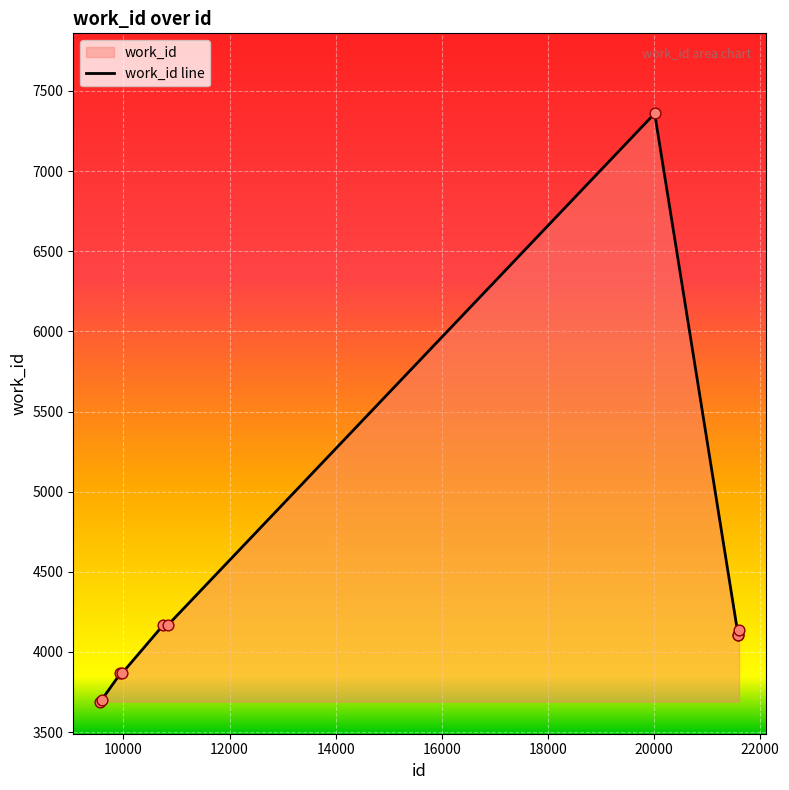

Between 10836 and 9972, which is larger?

10836